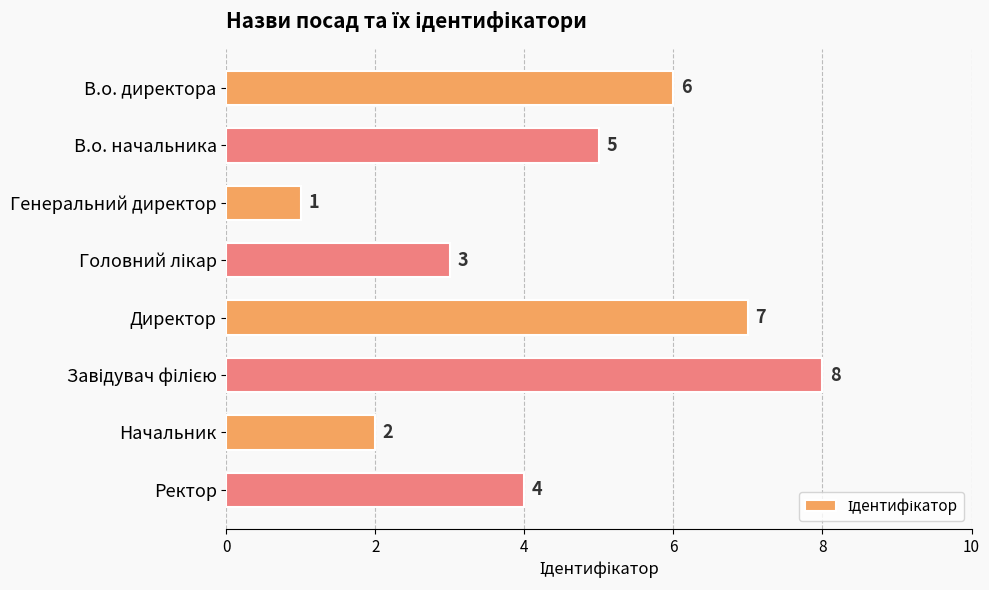

Does the chart contain any negative values?

No